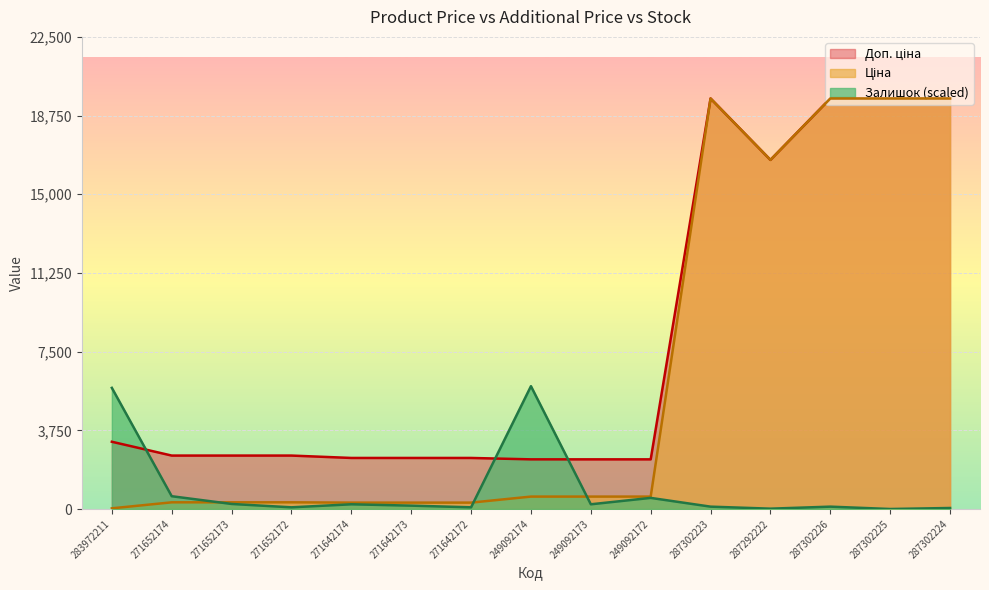

How many interior local peaks does the Ціна series have?

1